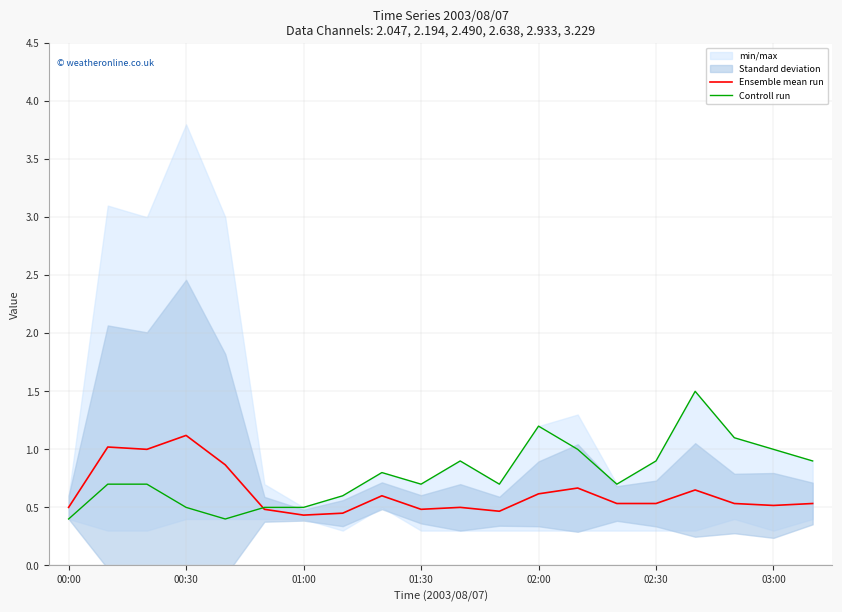

True or false: Ensemble mean run has more than 2 points higher than both neighbors.

True